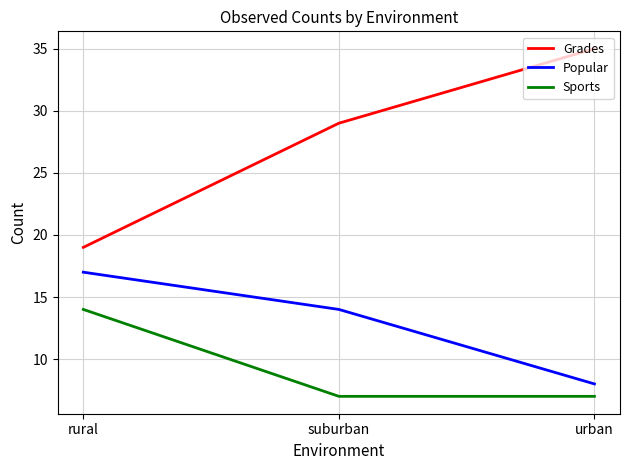

Reading left to right, what are all the values shown in this chart?

Grades: rural=19	suburban=29	urban=35
Popular: rural=17	suburban=14	urban=8
Sports: rural=14	suburban=7	urban=7